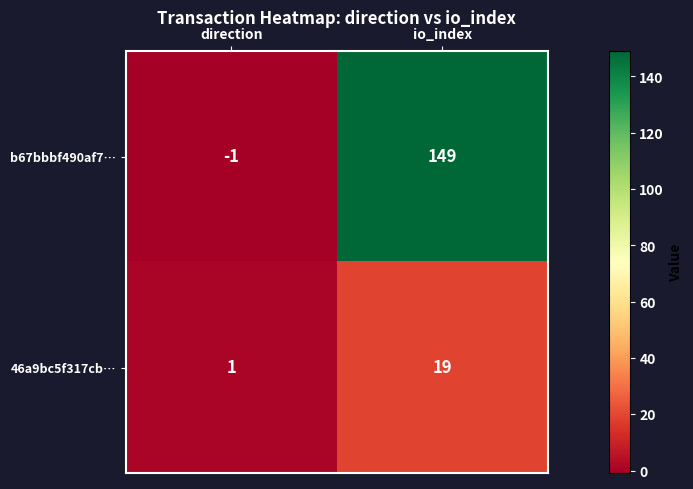

What is the sum of all 46a9bc5f317cb… values?

20